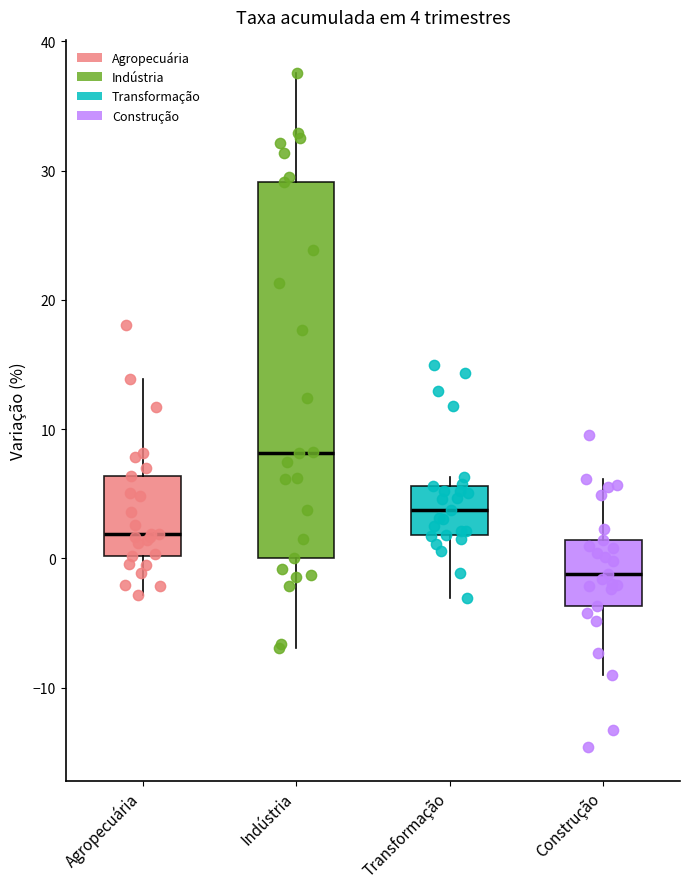

Which box has the lowest median line?

Construção